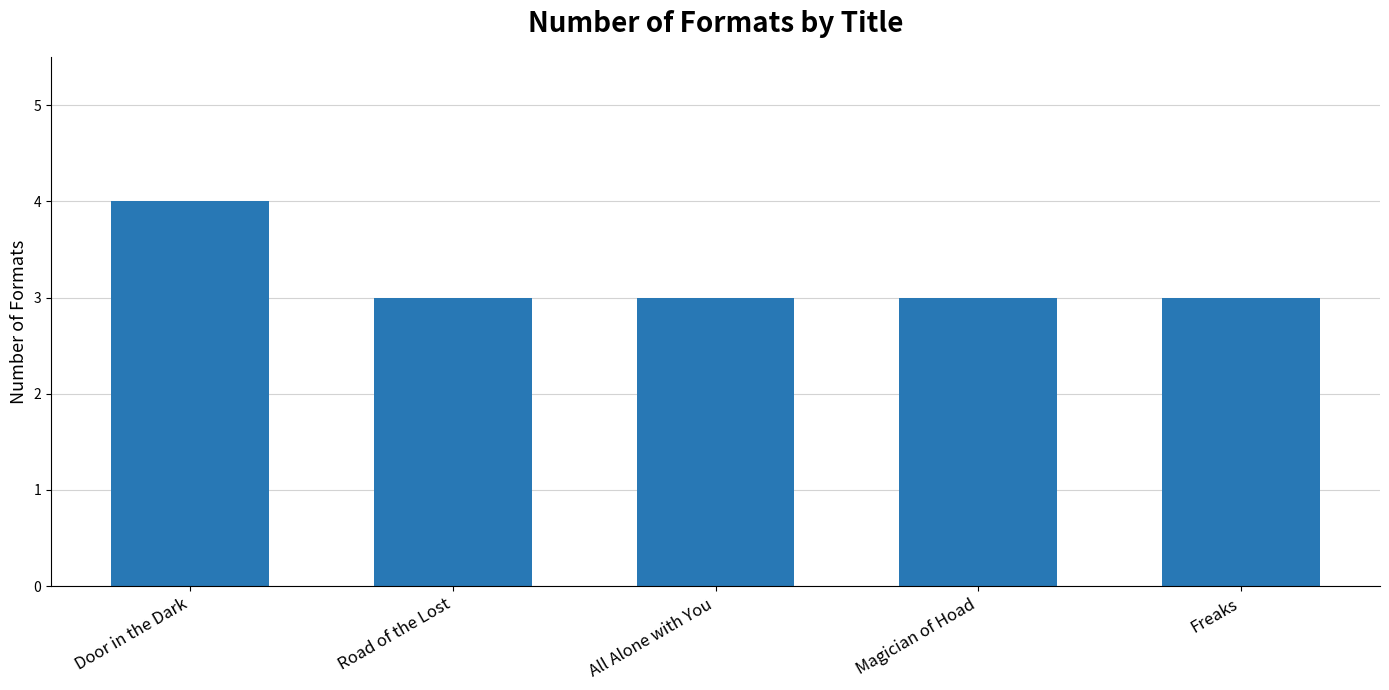

What is the value of the 5th bar from the left?

3